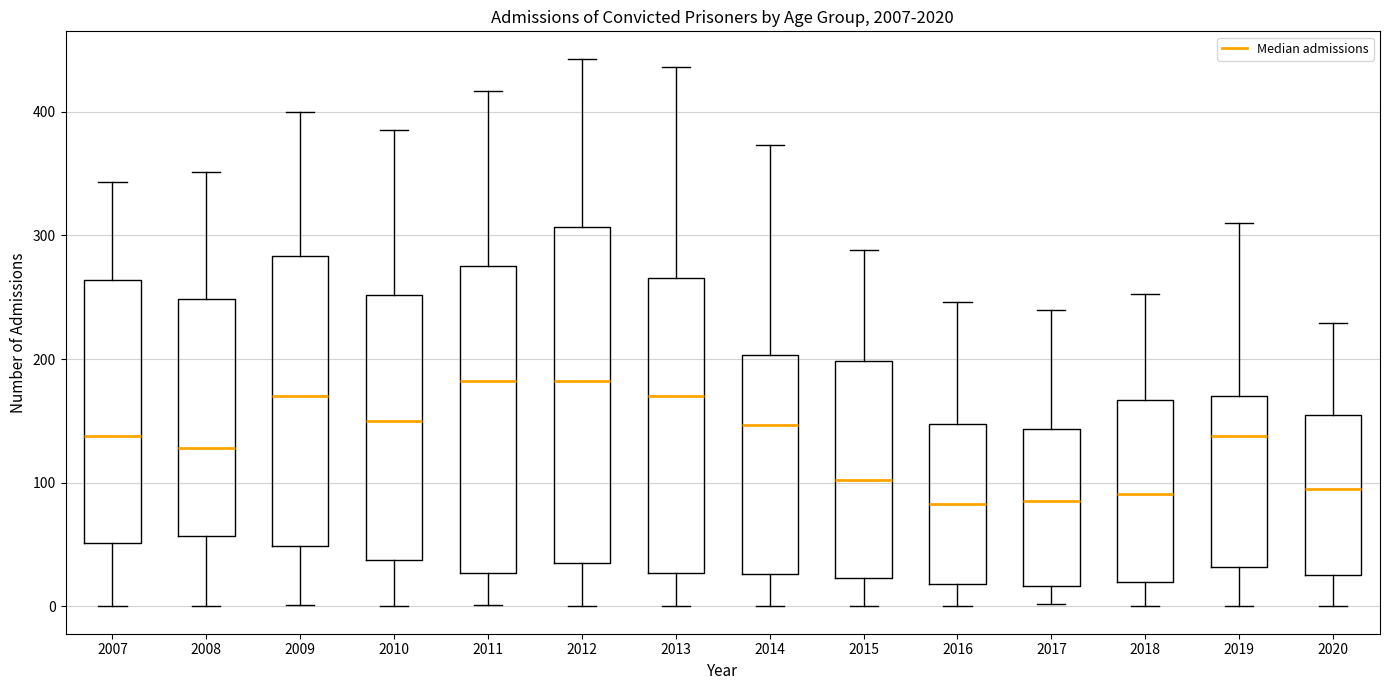

Comparing the boxes themselves (not the whiskers), which one is the tallest?

2012